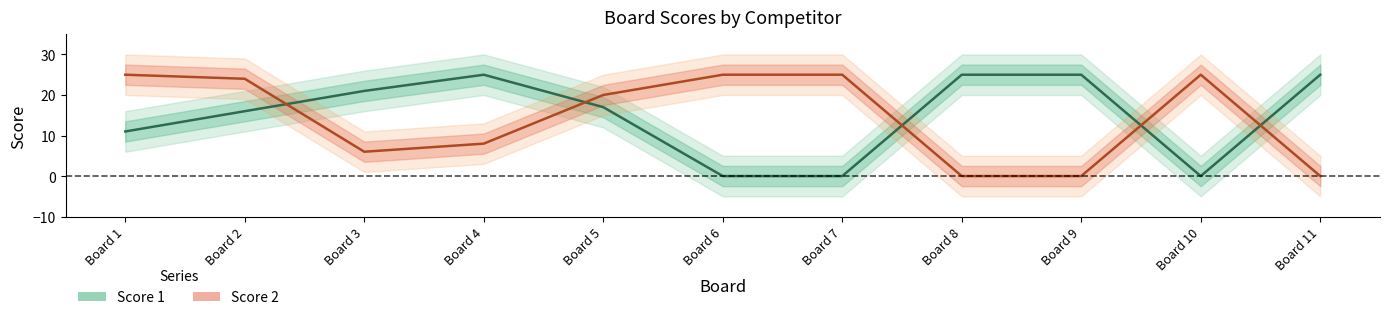

What is the value of the Score 1 point at the 3rd from the left?

21